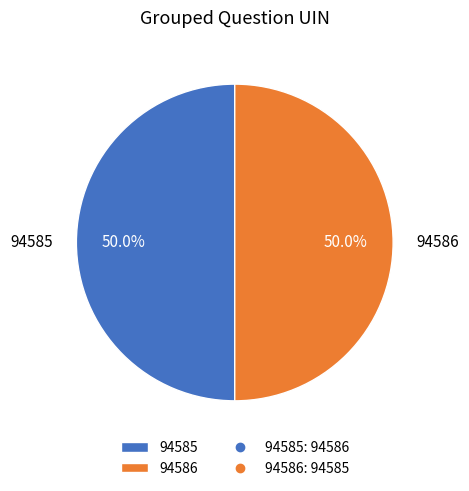

True or false: 94586 accounts for 50% of the total.

True